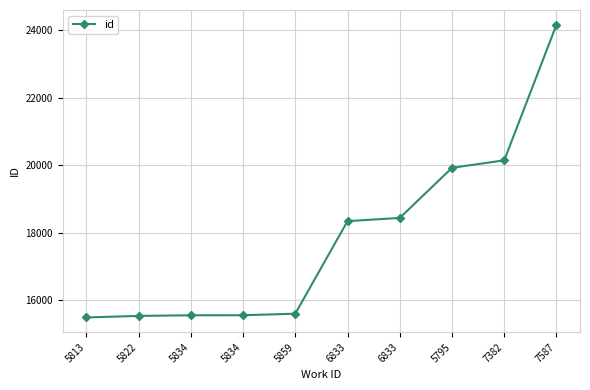

Reading left to right, what are all the values shown in this chart?

5813=15492	5822=15538	5834=15556	5834=15558	5859=15603	6833=18344	6833=18439	5795=19923	7382=20144	7587=24162